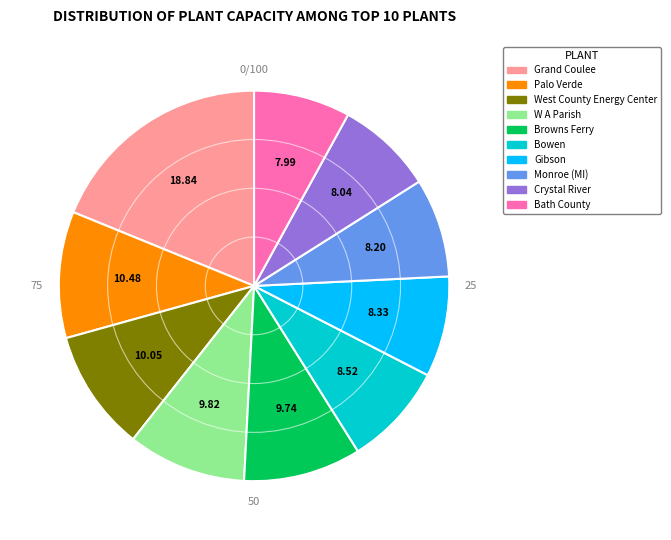

Which slice is the largest?

Grand Coulee